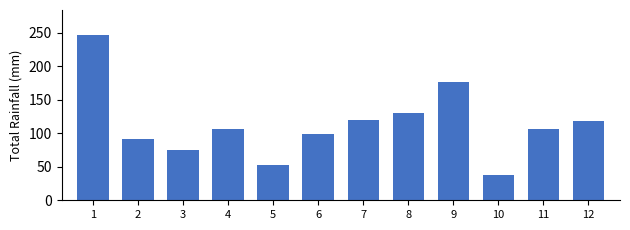

Reading right to left, extract all data points from this chart.

118.0	106.5	38.1	176.0	130.7	119.4	99.0	52.2	106.5	74.6	91.5	246.8